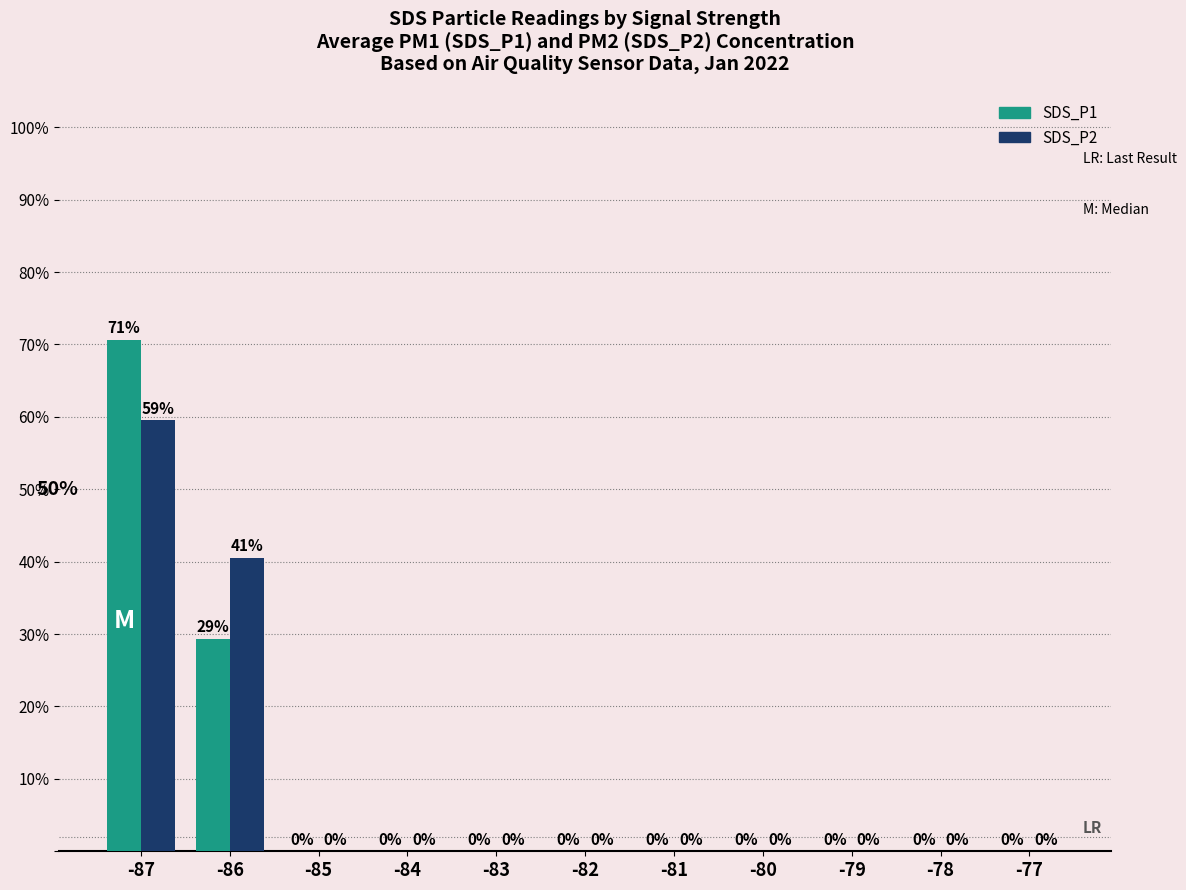

At which label is SDS_P1 closest to 35?

-86